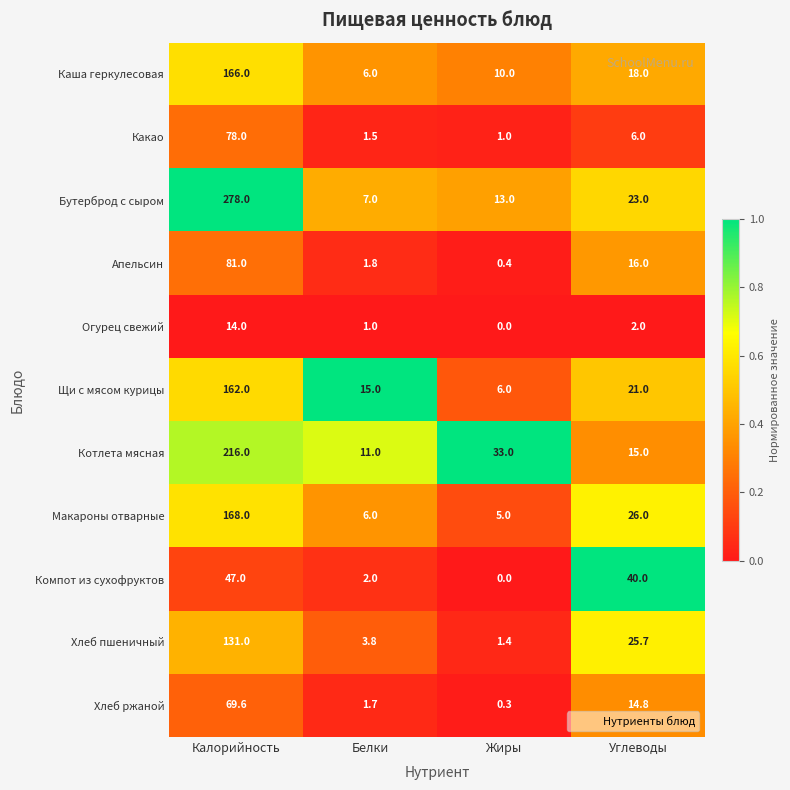

What is the approximate value of Какао at Белки?

1.5